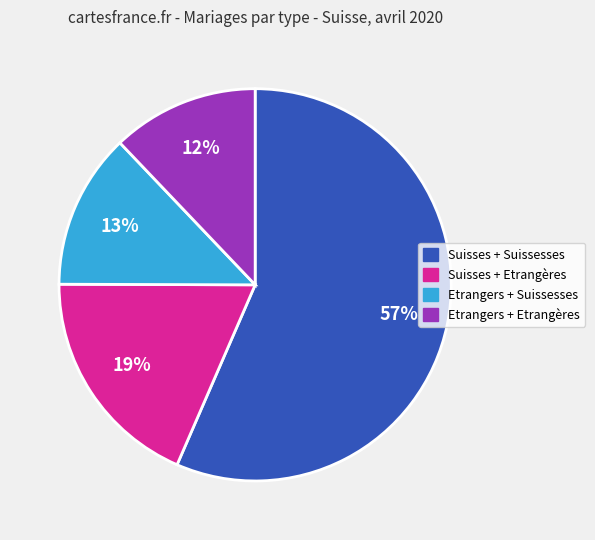

Is the sum of Etrangers + Suissesses and Etrangers + Etrangères greater than half?

No